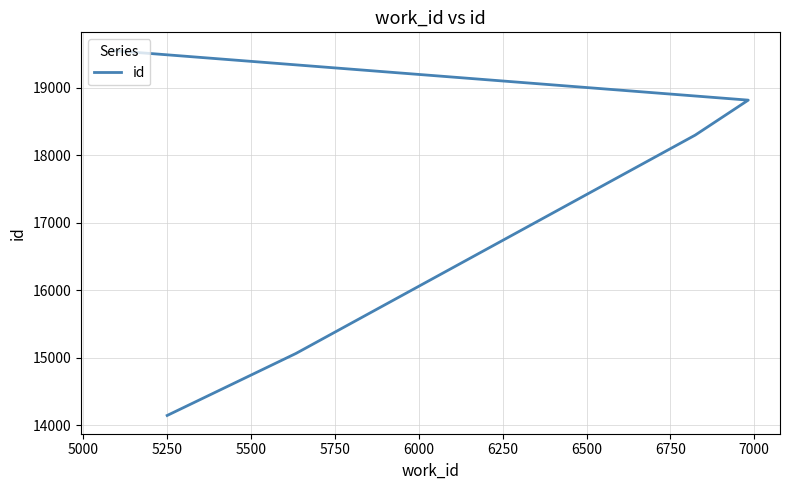

True or false: the data has more than 1 interior local peaks.

False